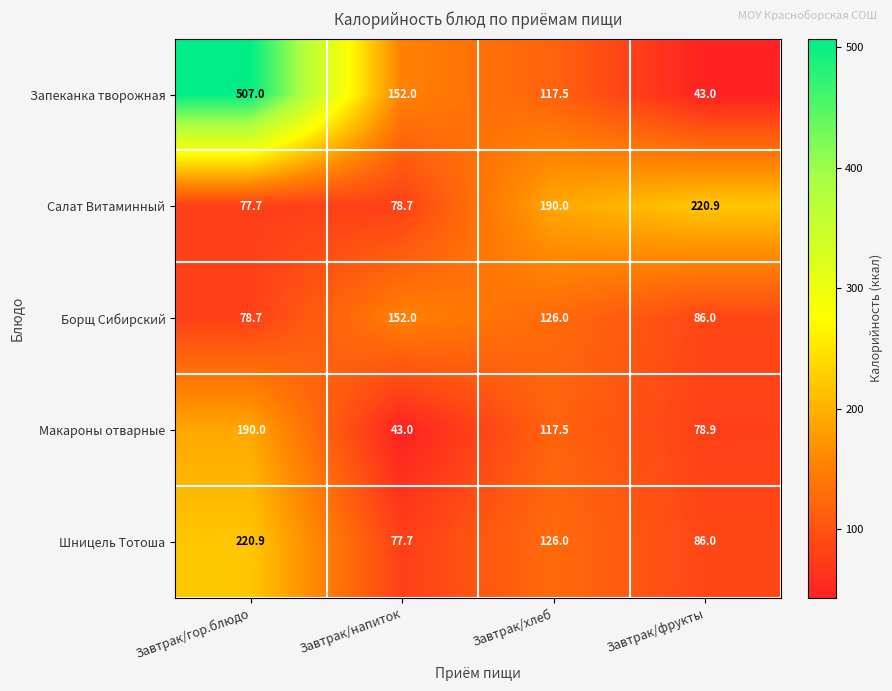

At which label does Борщ Сибирский first exceed 126?

Завтрак/напиток